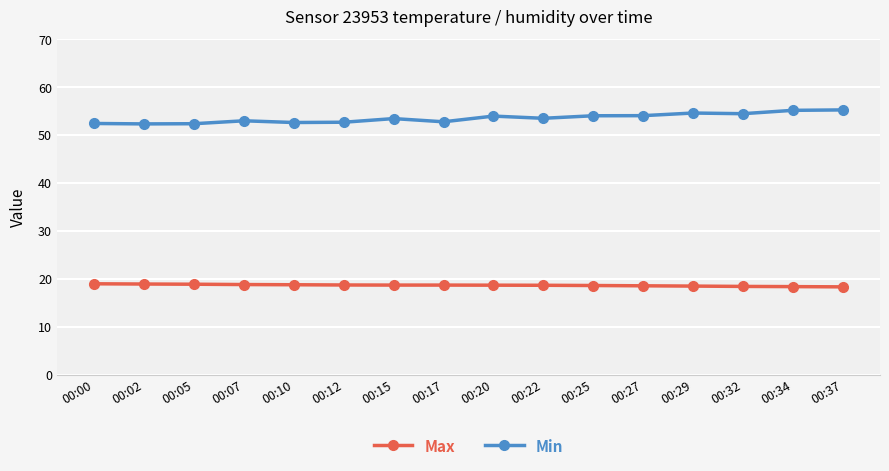

What is the sum of the Max values at 00:22 and 00:37?

37.0